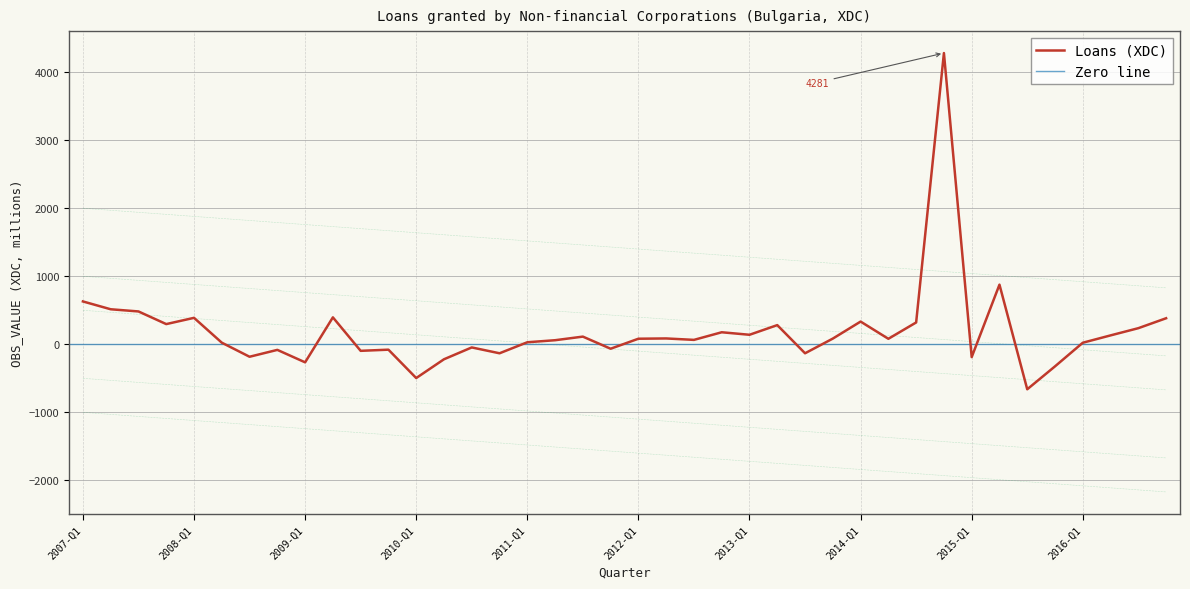

The chart shows a value of 4281 at 2014-Q4. True or false?

True